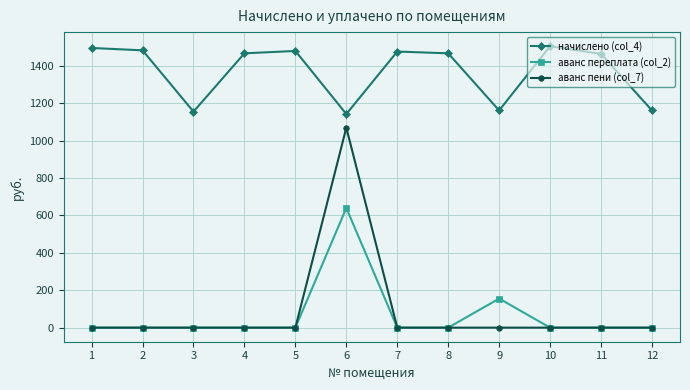

Which series changed the most between 1 and 3?

начислено (col_4)